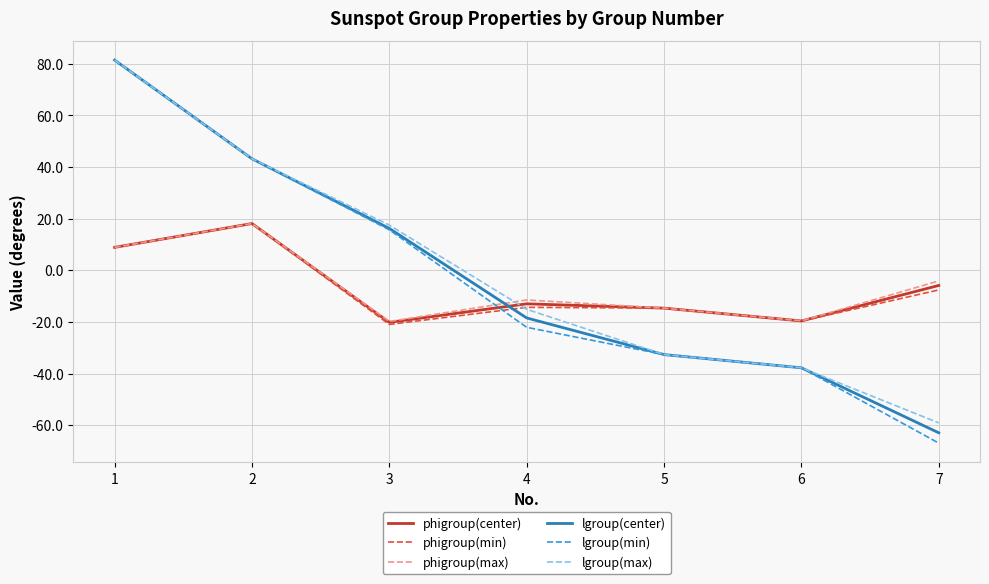

Between 1 and 7, which series saw the biggest shift?

lgroup(min)